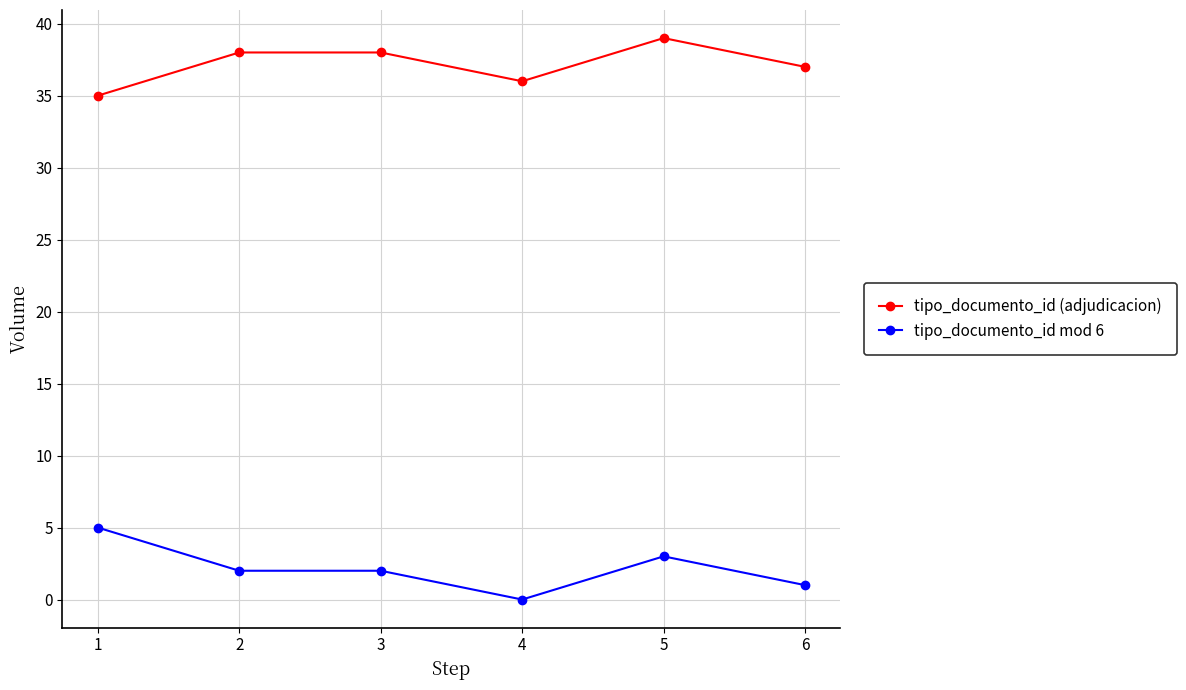

How many categories are shown in the chart?

6